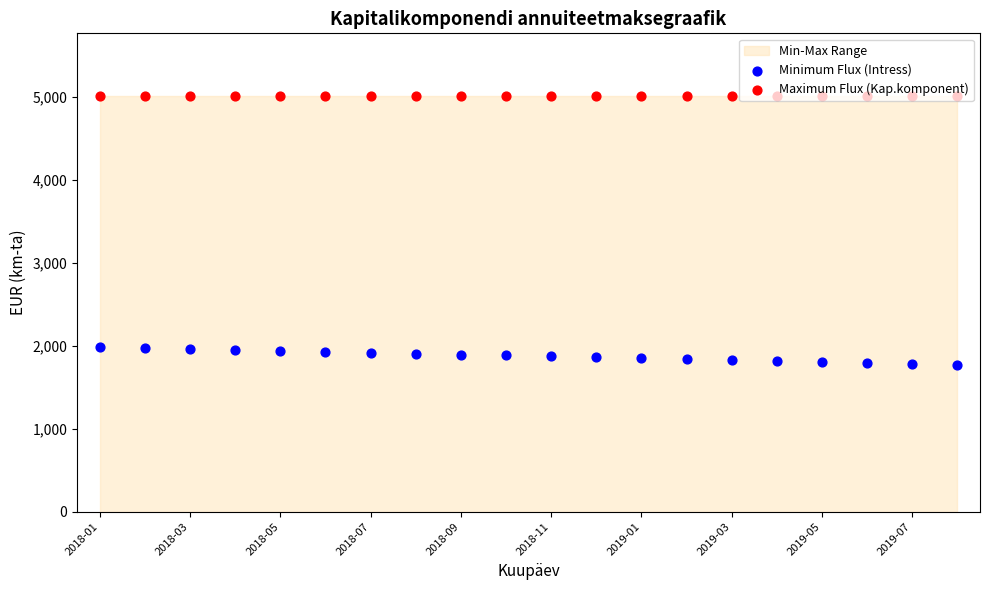

Is the value of Minimum Flux (Intress) at 2018-09 greater than the value of Maximum Flux (Kap.komponent) at 19?

No